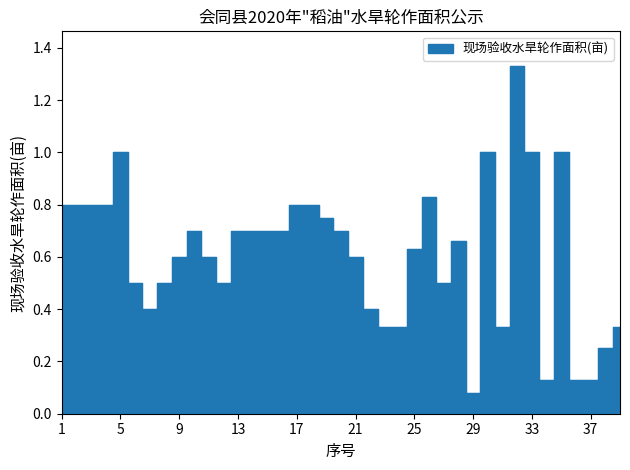

What is the smallest value displayed?

0.1